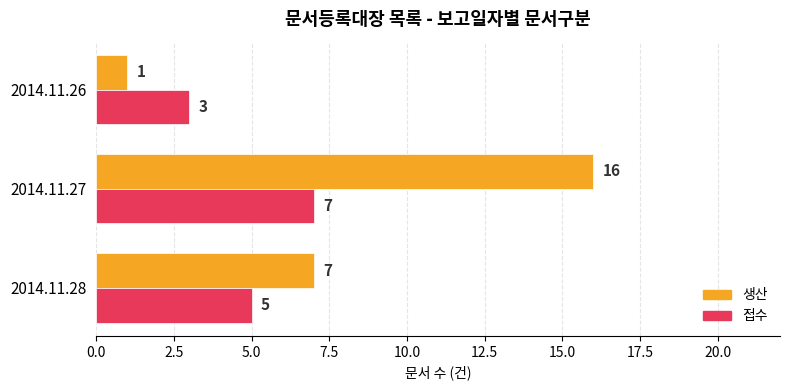

What is the total value across all series at 2014.11.28?

12